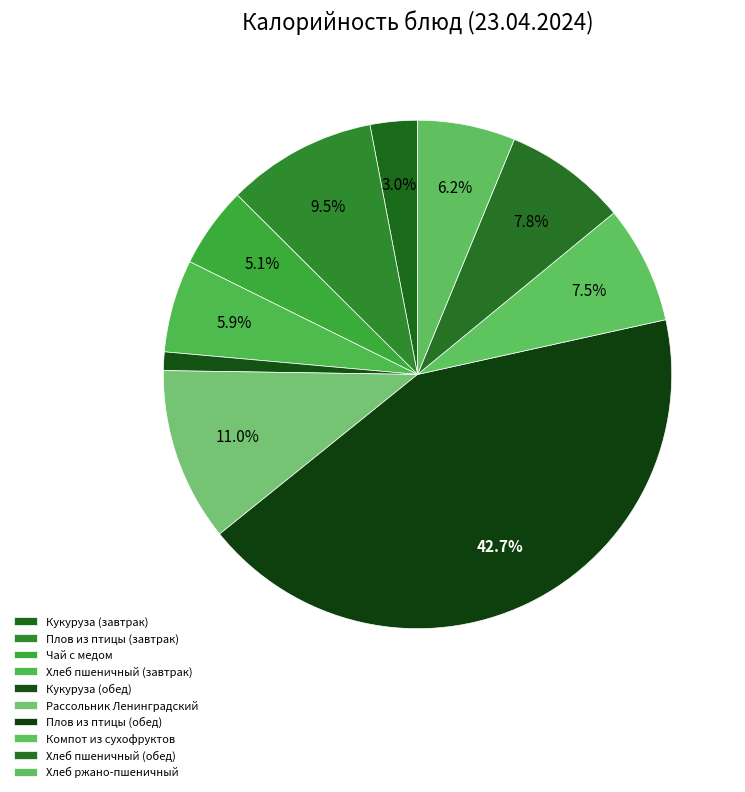

To the nearest percent, what percentage of the pie is Хлеб пшеничный (завтрак)?

6%